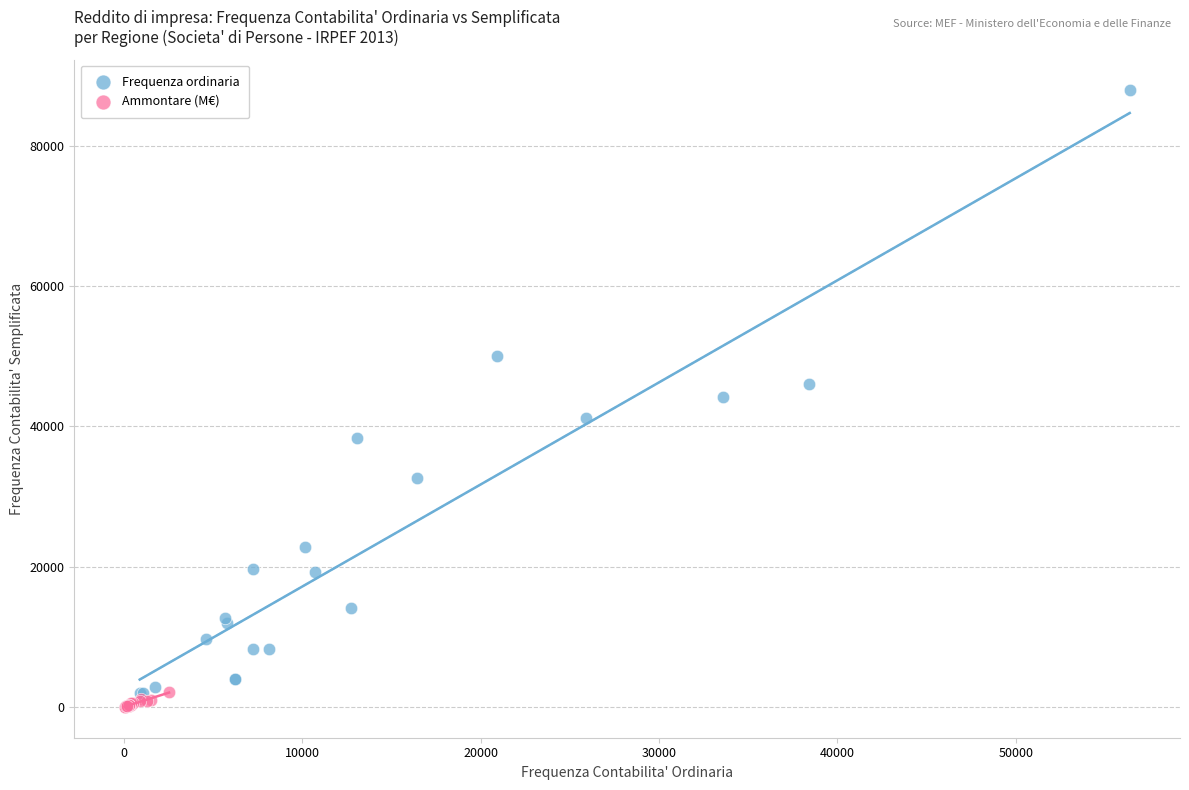

Which series has the widest spread of Y values?

Frequenza ordinaria